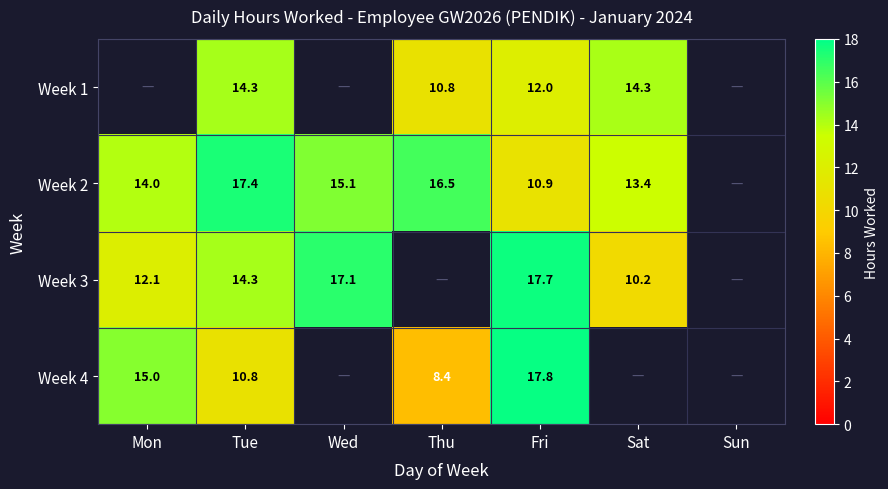

Rank the series at Fri from highest to lowest value.

Week 4, Week 3, Week 1, Week 2